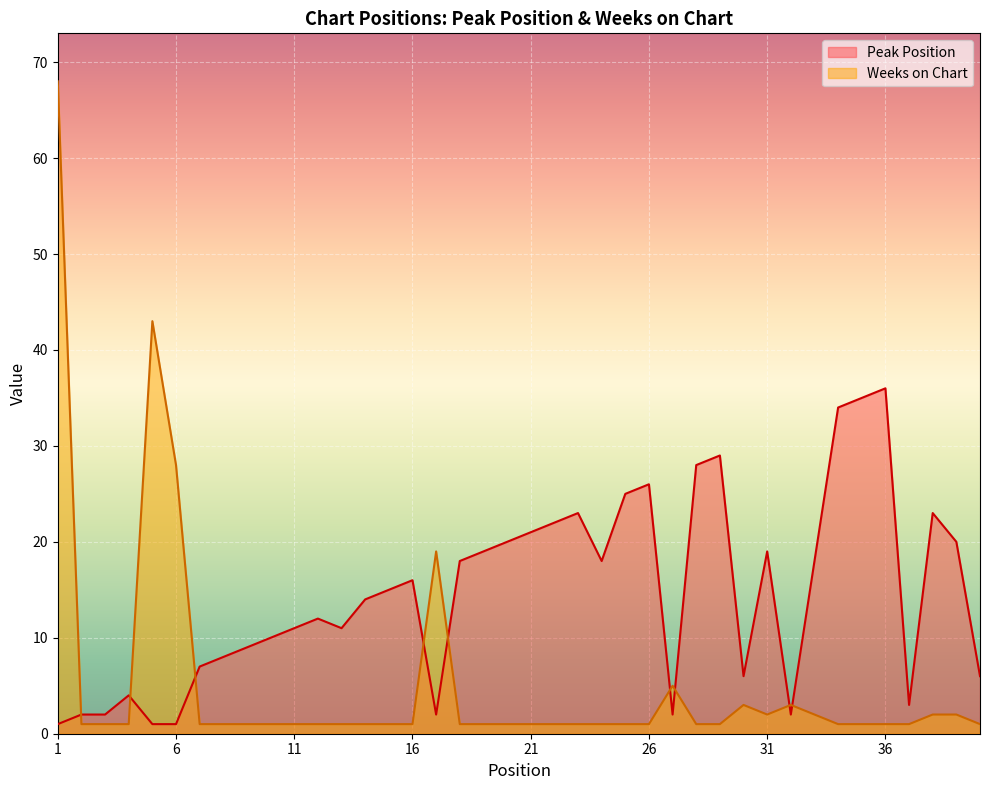

Where do Weeks on Chart and Peak Position first cross each other?

1 and 2